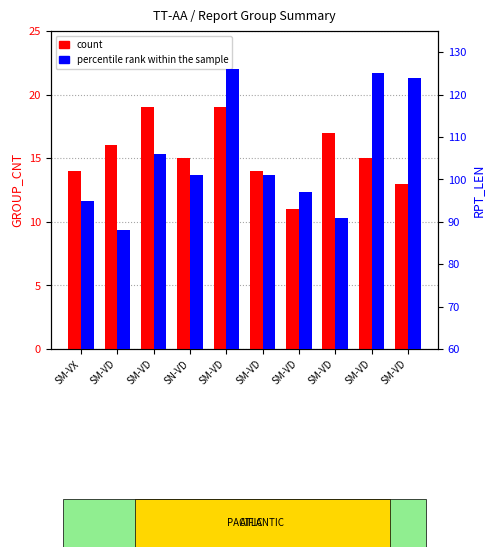

What is the difference between the maximum and minimum values in the count series?

8